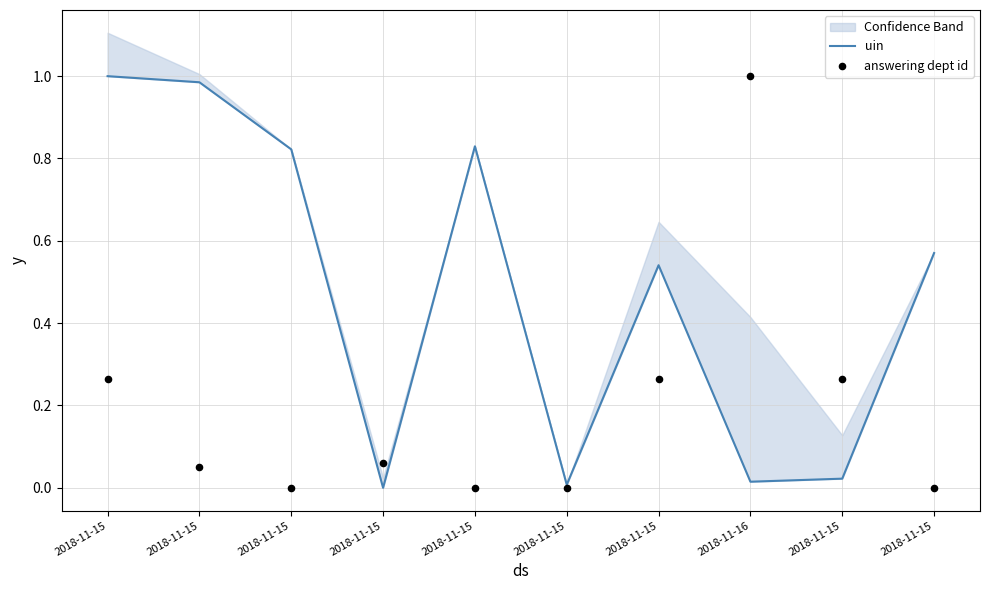

Which series has the largest total across all categories?

uin